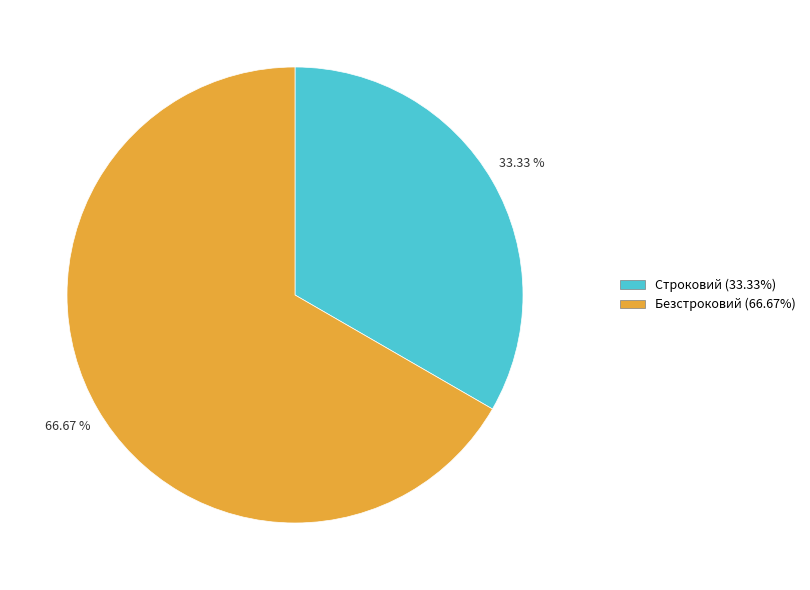

To the nearest percent, what is the difference between the largest and smallest slice percentages?

33%